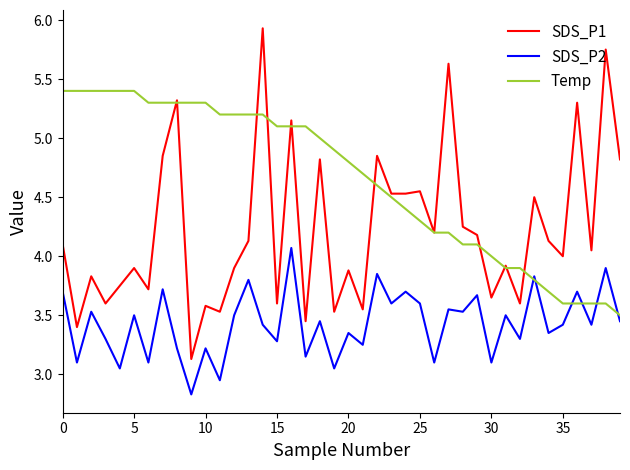

Count the number of categories in the chart.

40